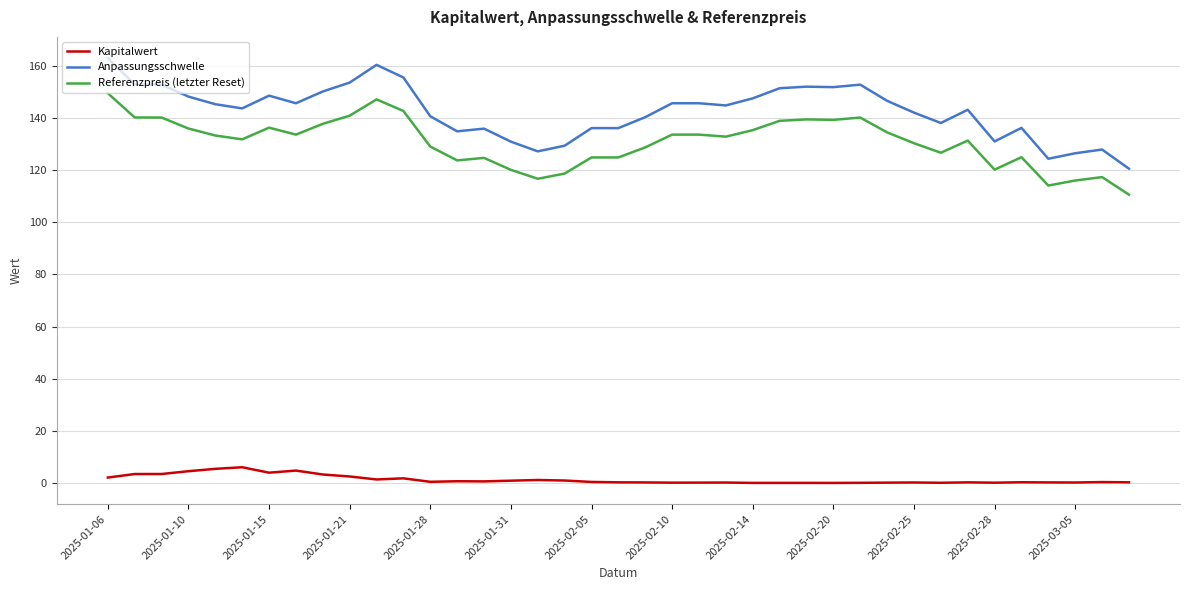

Rank the series by their maximum value, from highest to lowest.

Anpassungsschwelle, Referenzpreis (letzter Reset), Kapitalwert